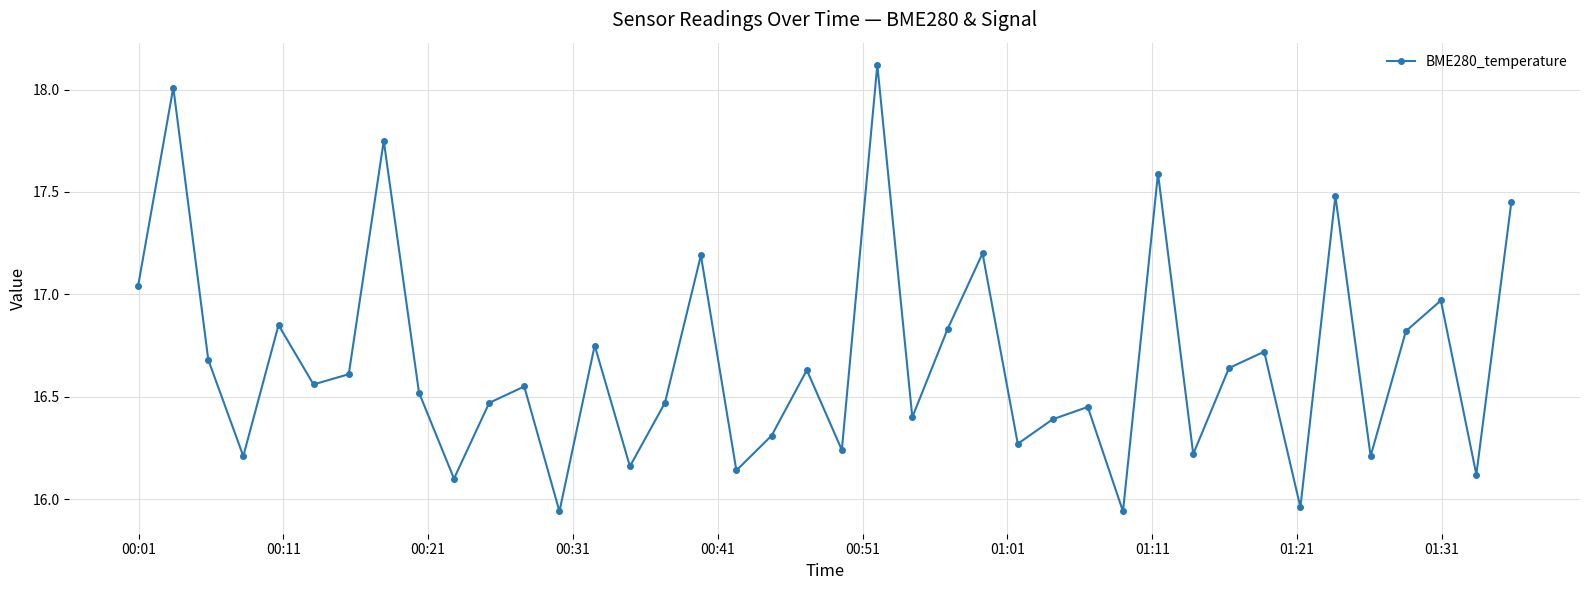

What is the sum of all values?

667.0